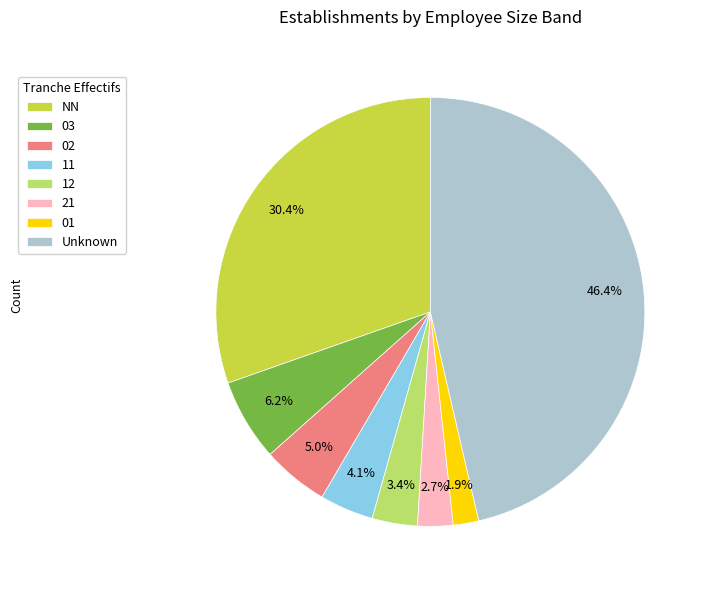

How many segments does this pie chart have?

8